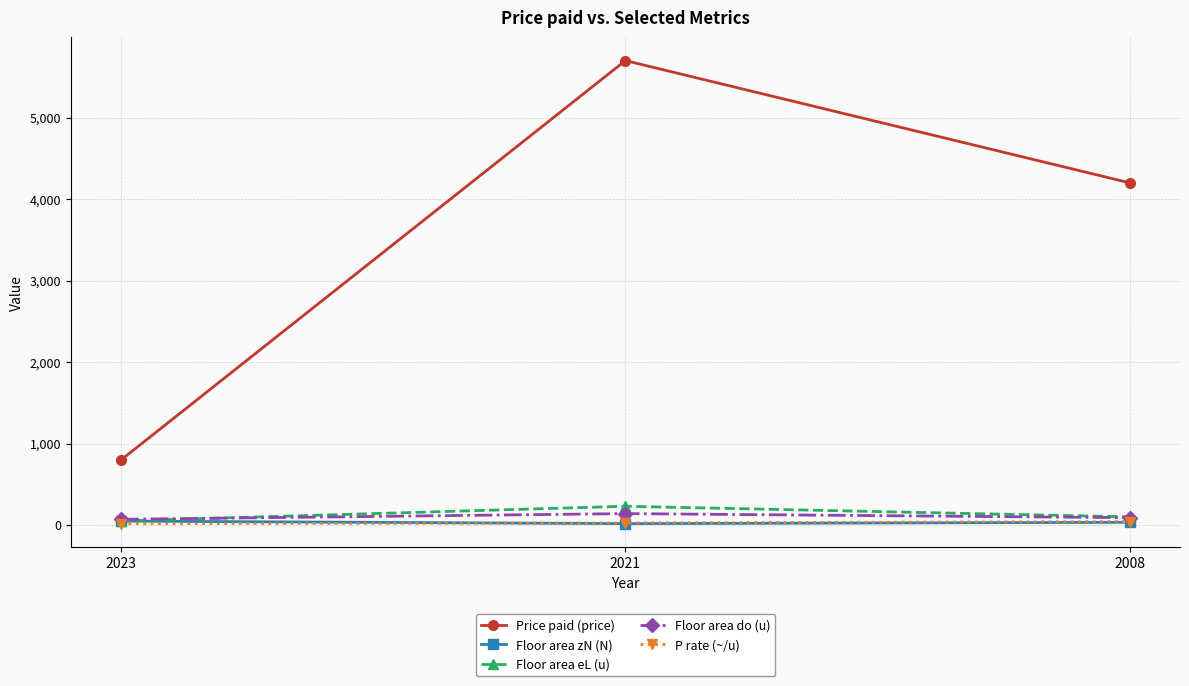

What are all the series names shown in the legend?

Price paid (price), Floor area zN (N), Floor area eL (u), Floor area do (u), P rate (~/u)